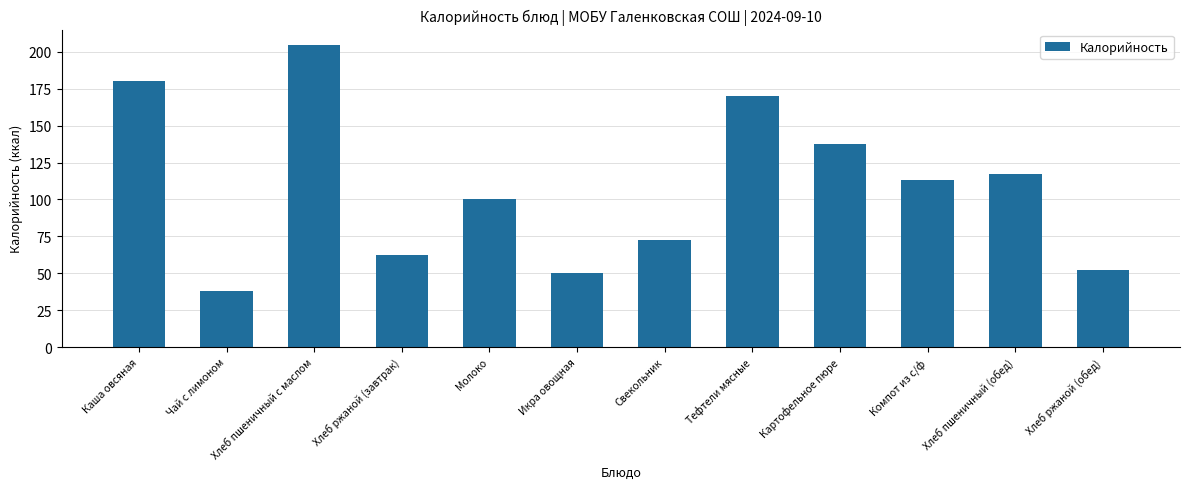

Are the bars horizontal?

No